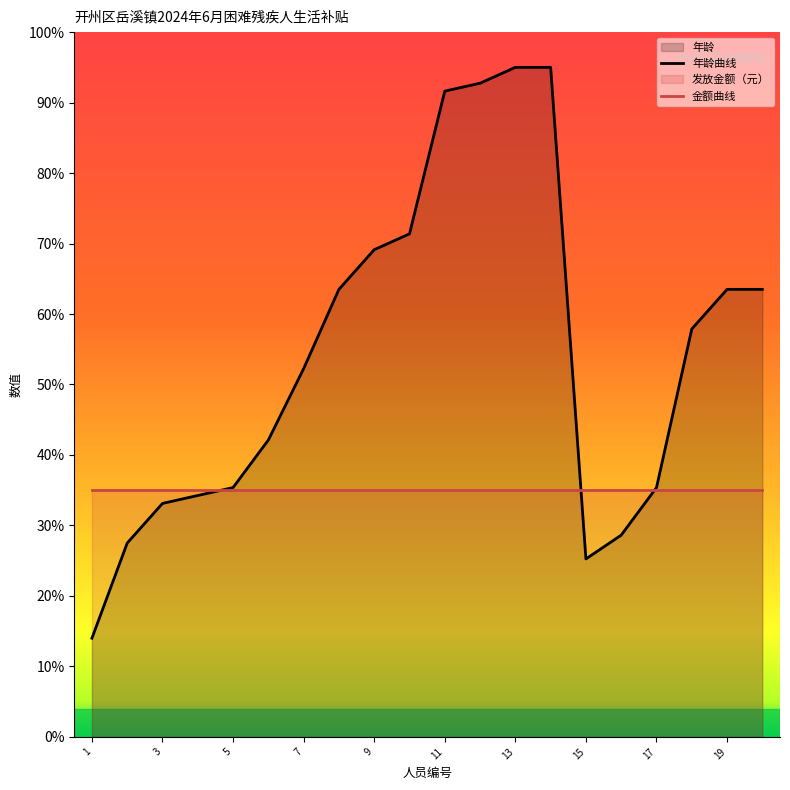

What is the approximate value of 金额曲线 at 3?

35.0